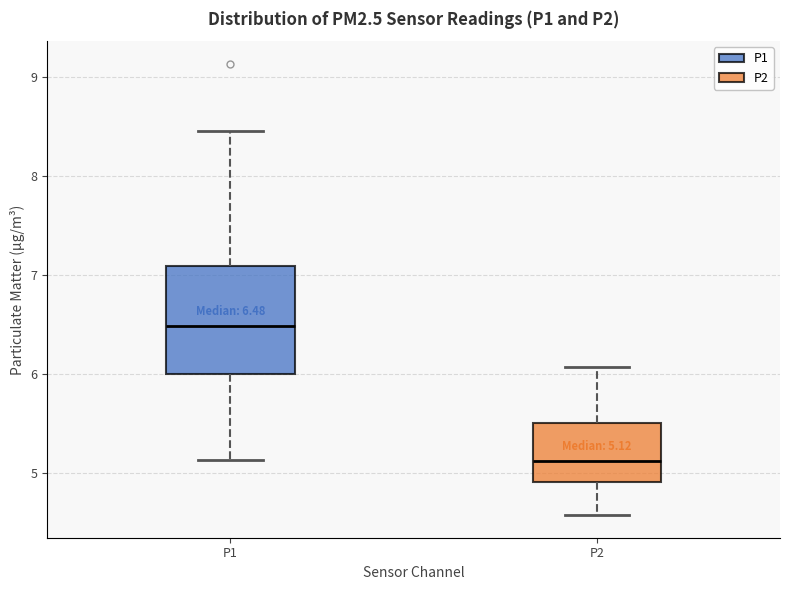

Which box's median line is the highest?

P1